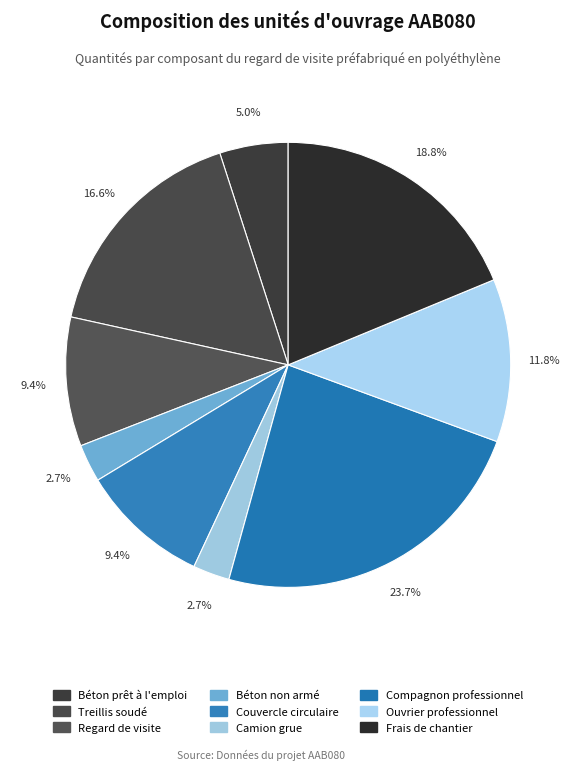

What is the total percentage of Regard de visite and Béton non armé?

12.1%